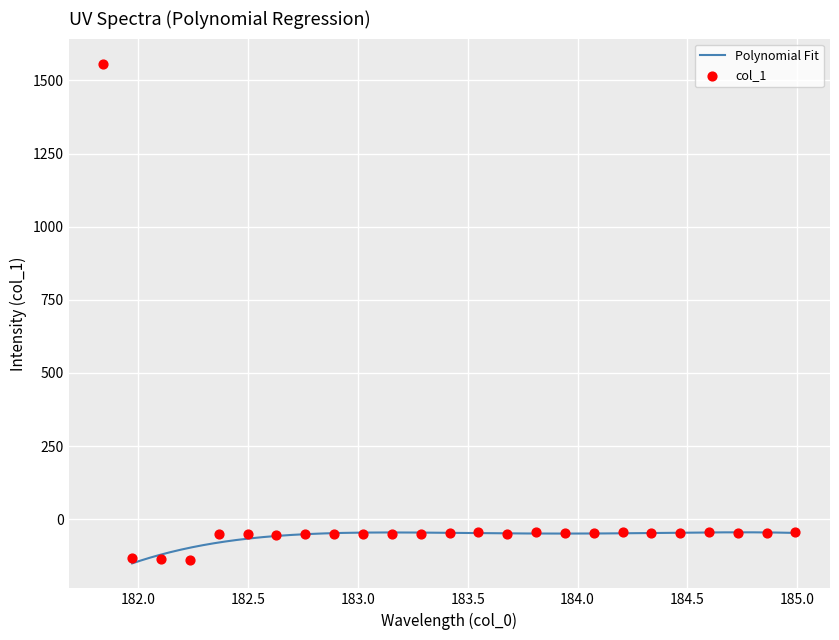

Is the value of y at 12 greater than the value of x at 10?

No